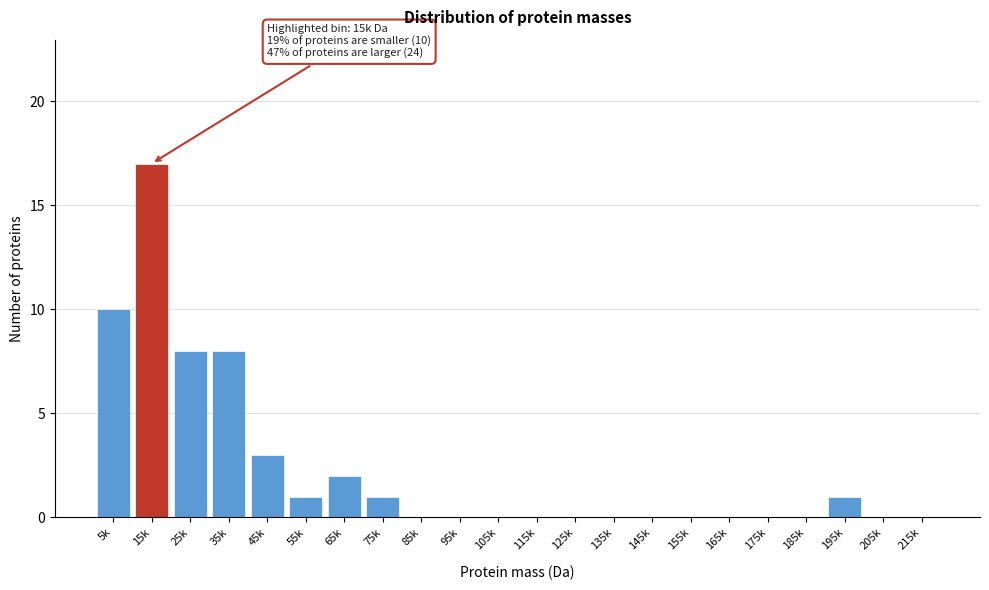

Reading left to right, list all the values displayed in this chart.

5k=10	15k=17	25k=8	35k=8	45k=3	55k=1	65k=2	75k=1	85k=0	95k=0	105k=0	115k=0	125k=0	135k=0	145k=0	155k=0	165k=0	175k=0	185k=0	195k=1	205k=0	215k=0